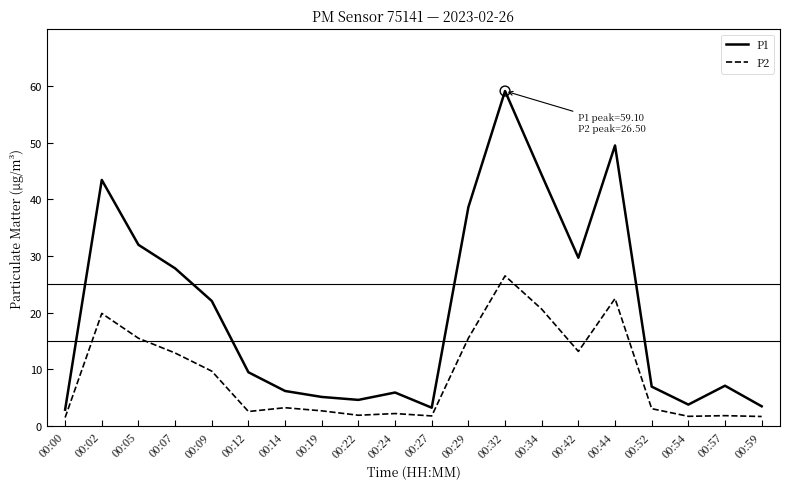

Is the value of P2 at 00:22 greater than the value of P1 at 00:57?

No